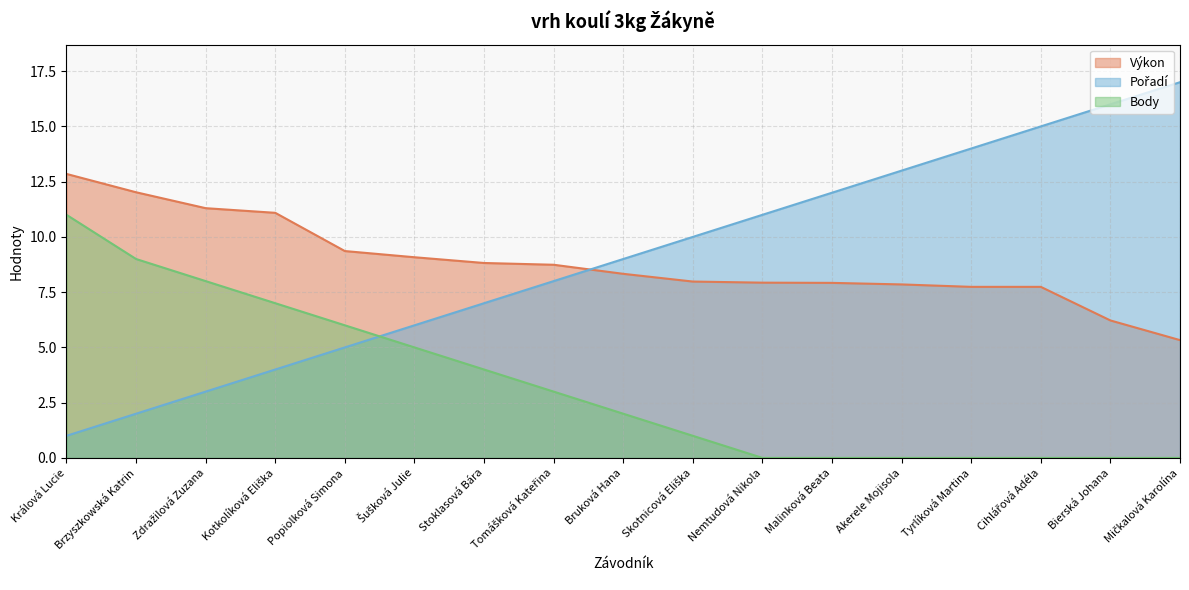

Which series ends up on top after the final intersection of Body and Pořadí?

Pořadí